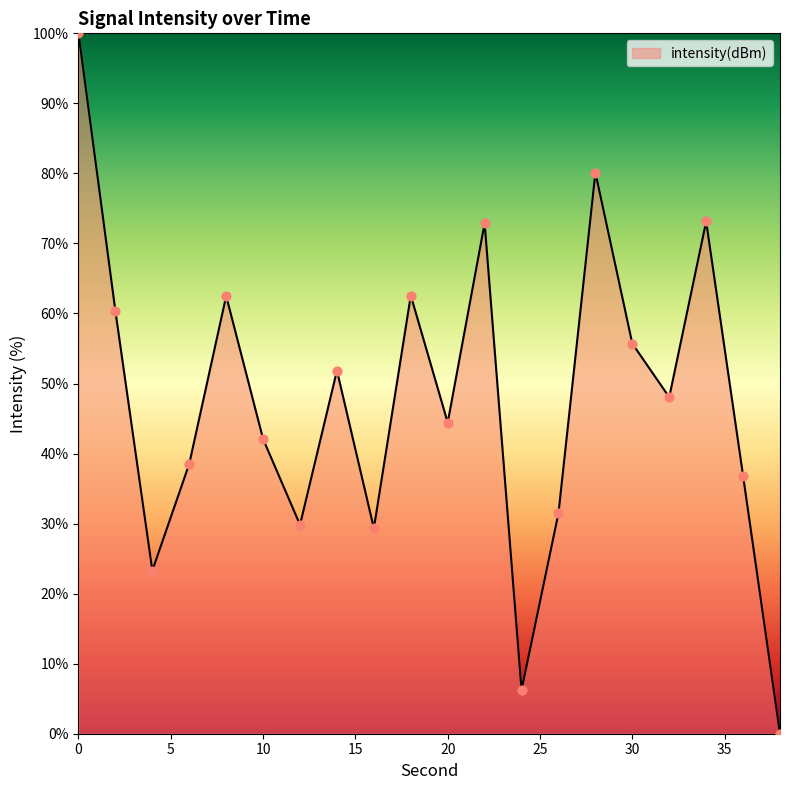

What is the maximum value shown in the chart?

100.0